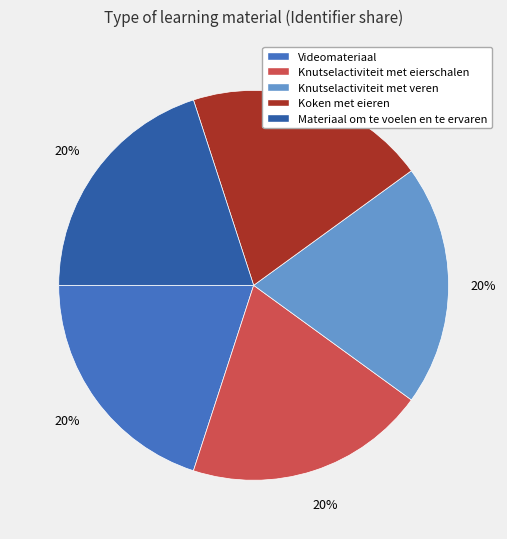

Does Videomateriaal account for over 50% of the chart?

No